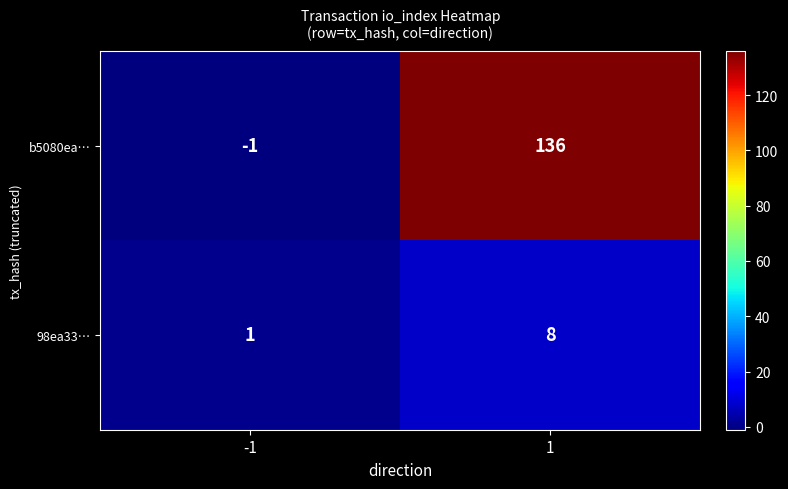

What is the greatest value displayed?

136